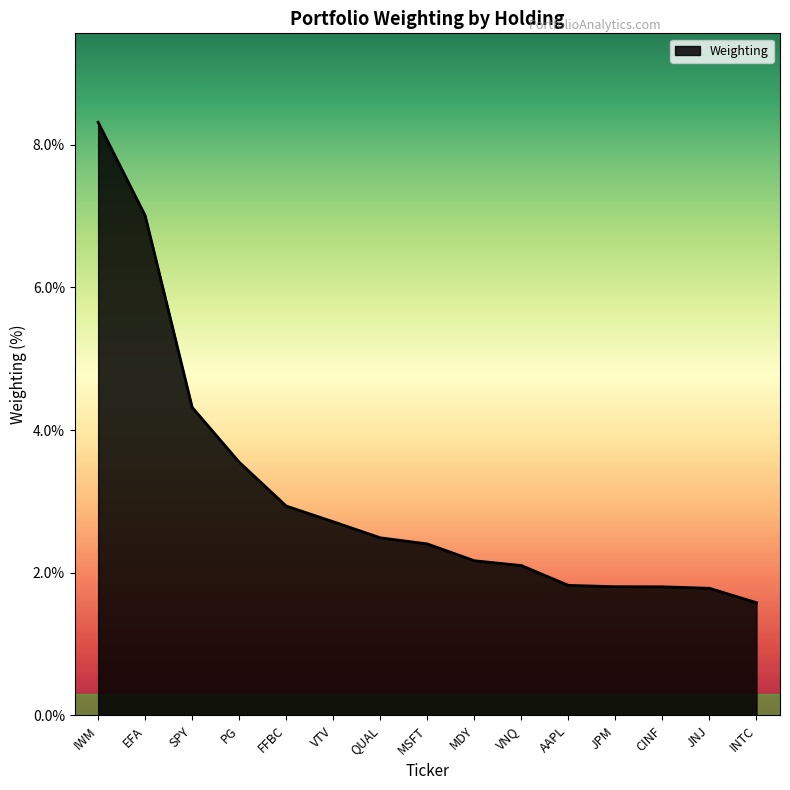

What is the difference between the values at VTV and MSFT?

0.3